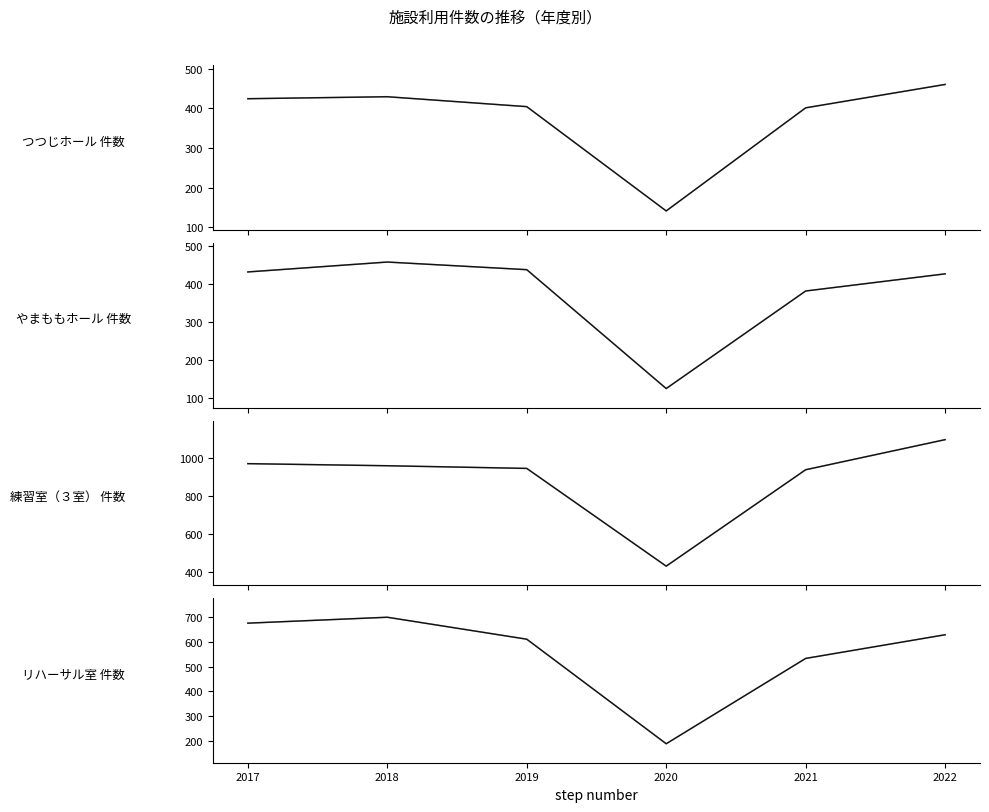

How many interior local valleys does the つつじホール 件数 series have?

1